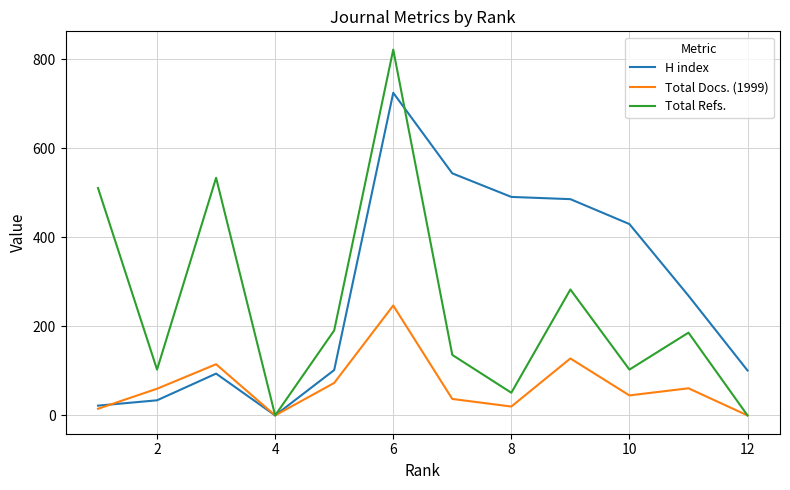

Is this an area chart (filled region under the line)?

No